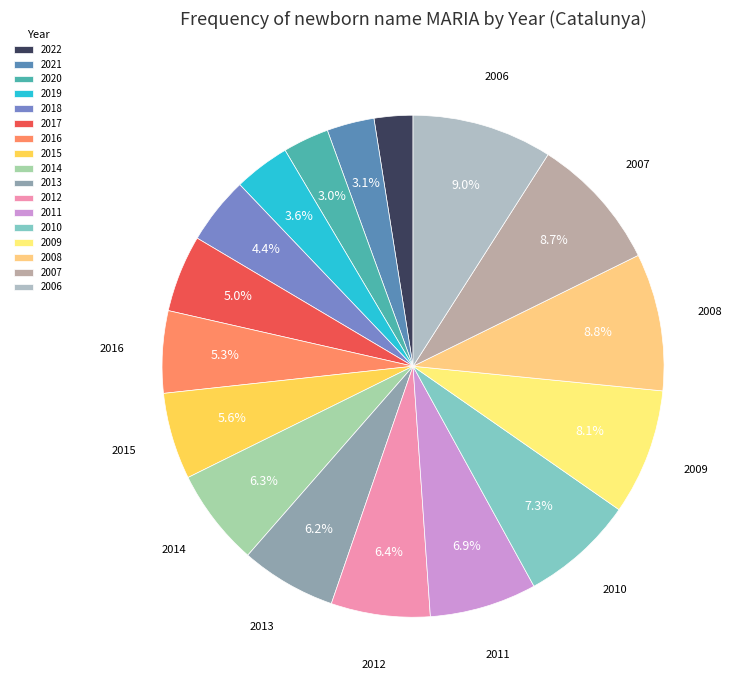

Is there any slice that represents more than half of the pie?

No